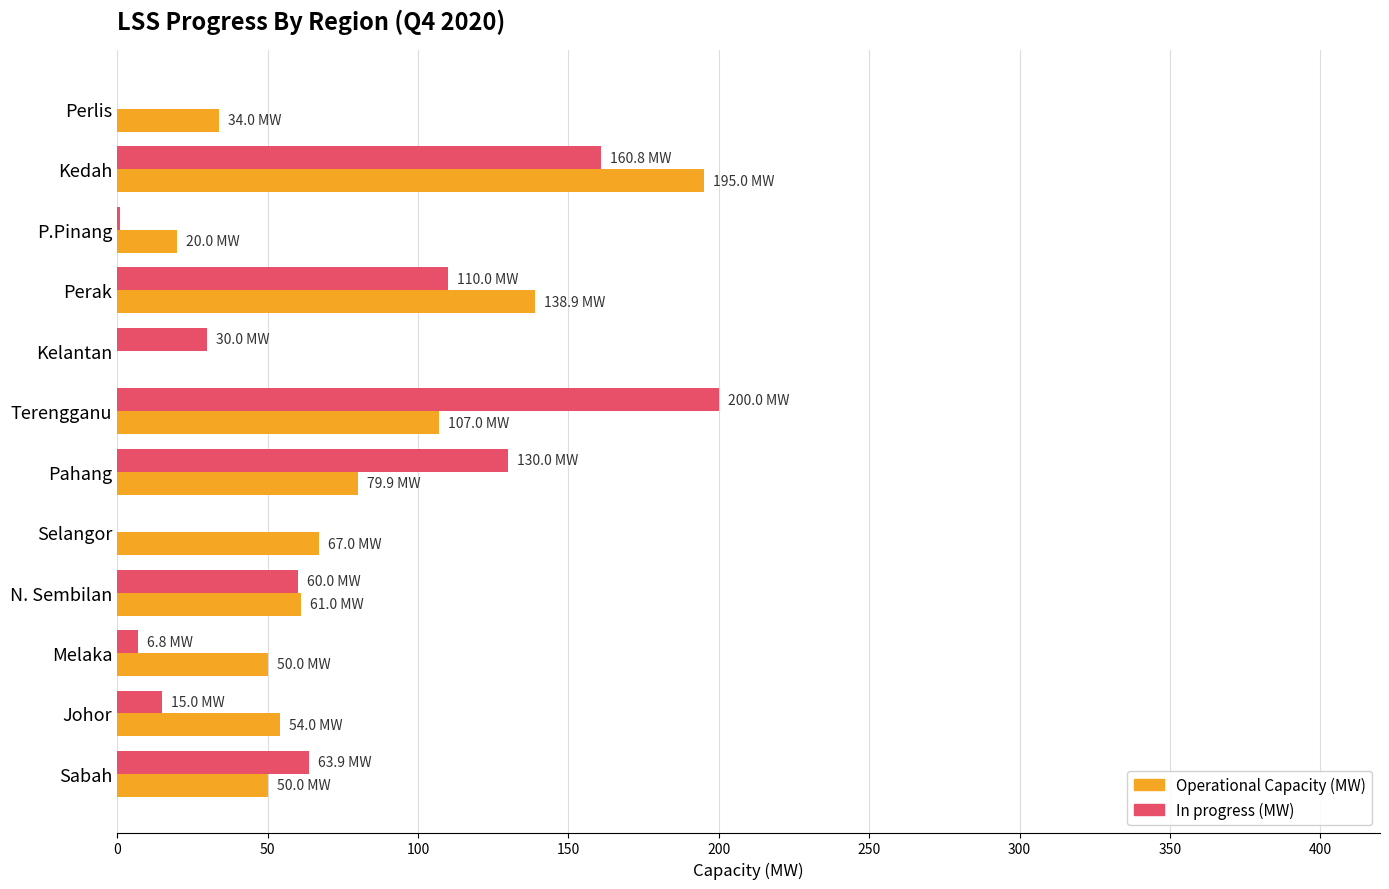

Which series changed the most between Kelantan and Selangor?

Operational Capacity (MW)